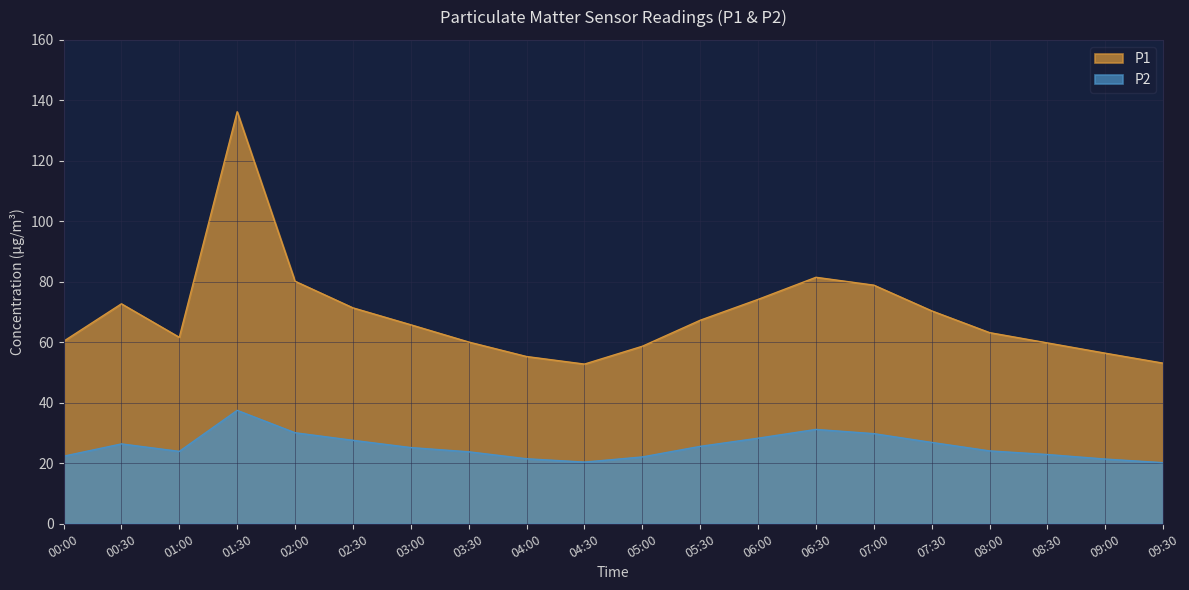

True or false: P2 and P1 intersect in this chart.

False